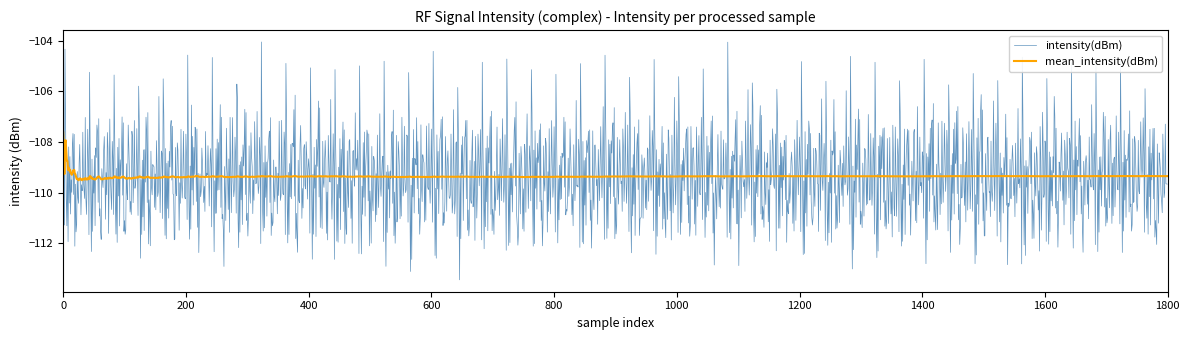

What is the smallest value displayed?

-113.5